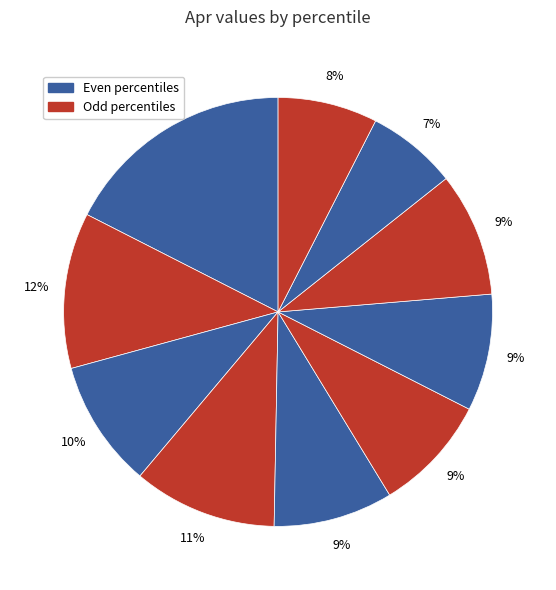

To the nearest percent, what is the average slice percentage?

10%